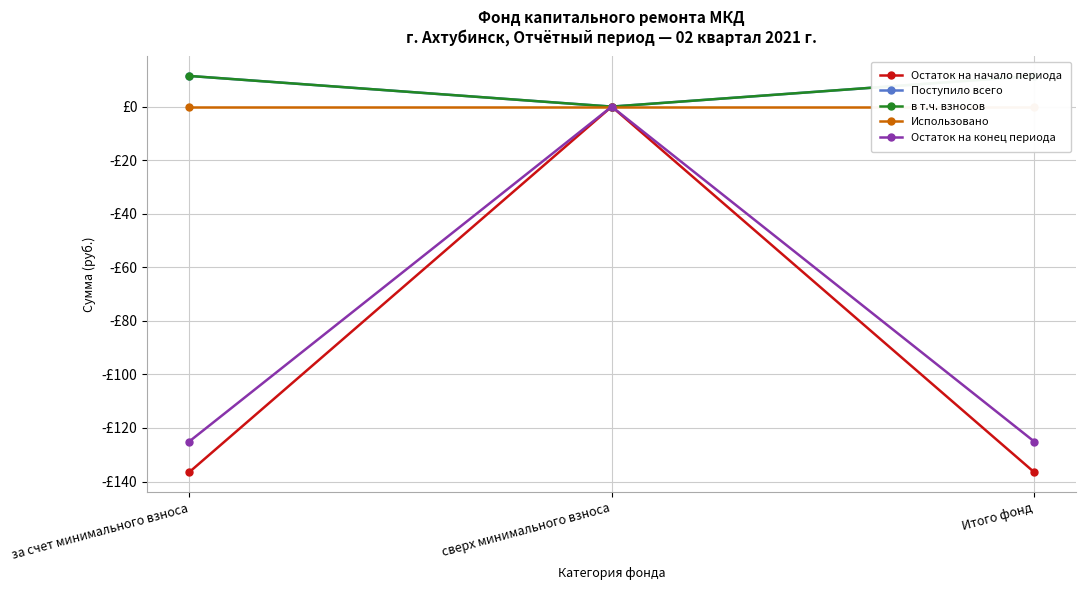

Which series has the largest total across all categories?

Поступило всего